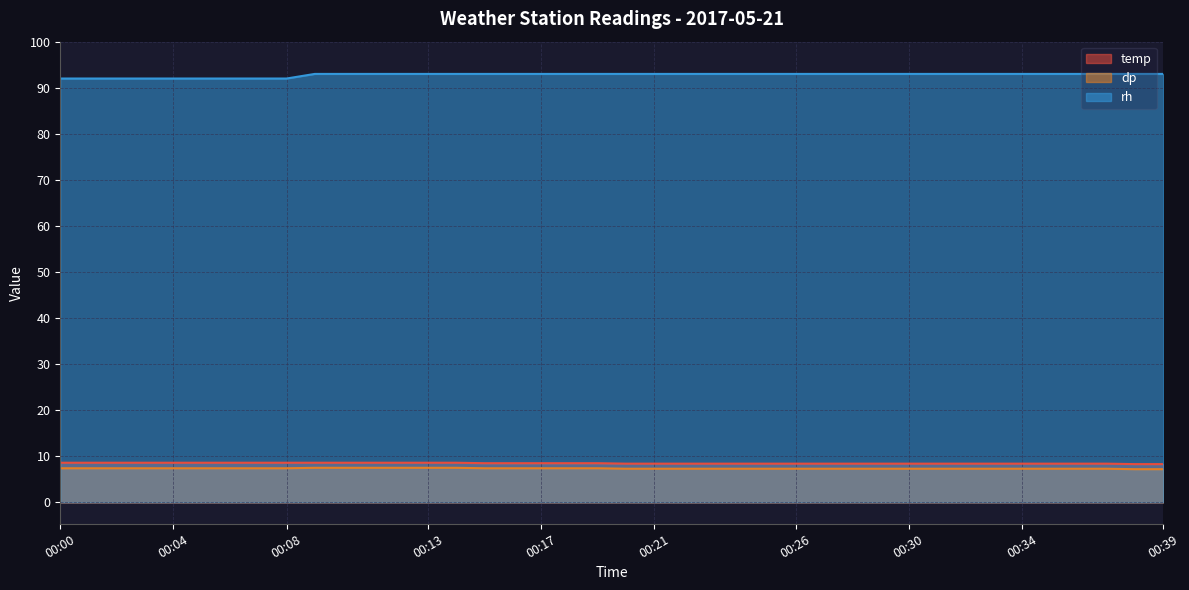

At how many categories does at least one series exceed 8?

40